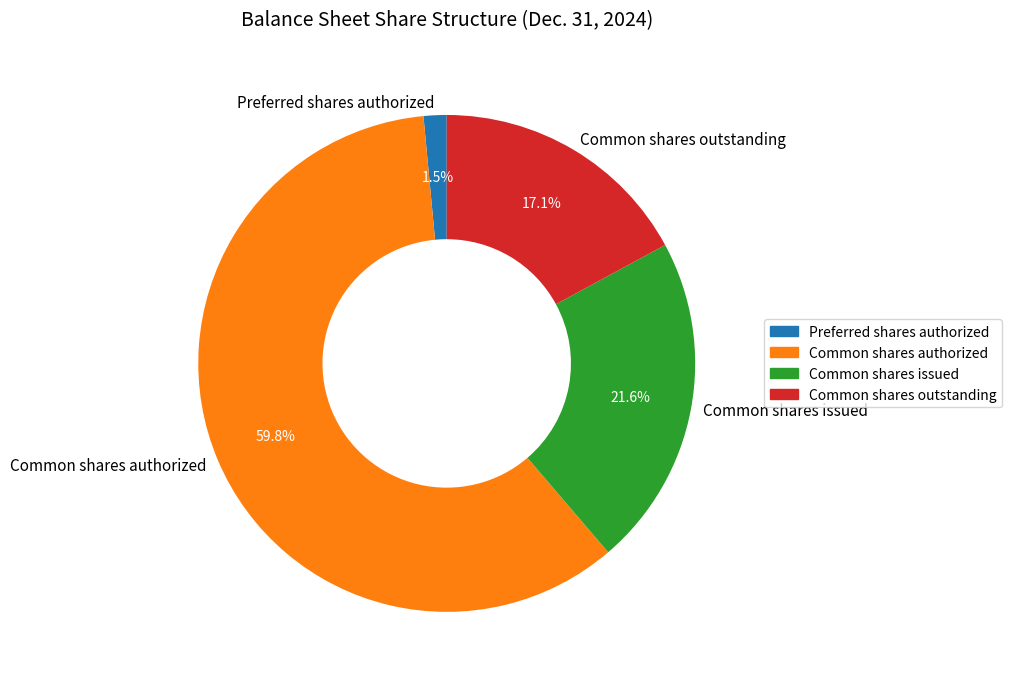

To the nearest percent, what is the combined percentage of Common shares outstanding and Common shares authorized?

77%